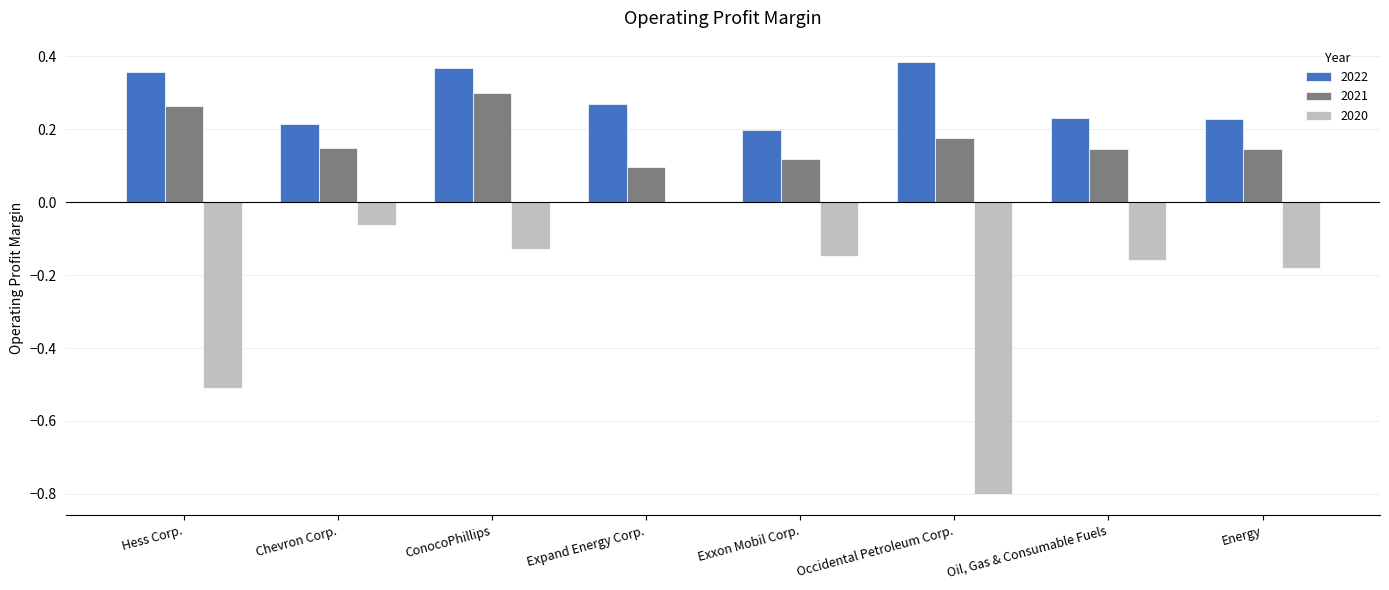

Which series has the largest total across all categories?

2022